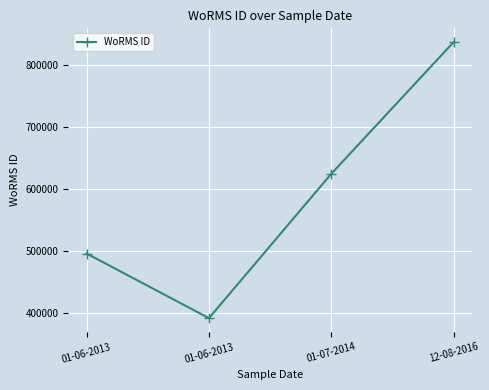

How many distinct data groups are displayed?

1